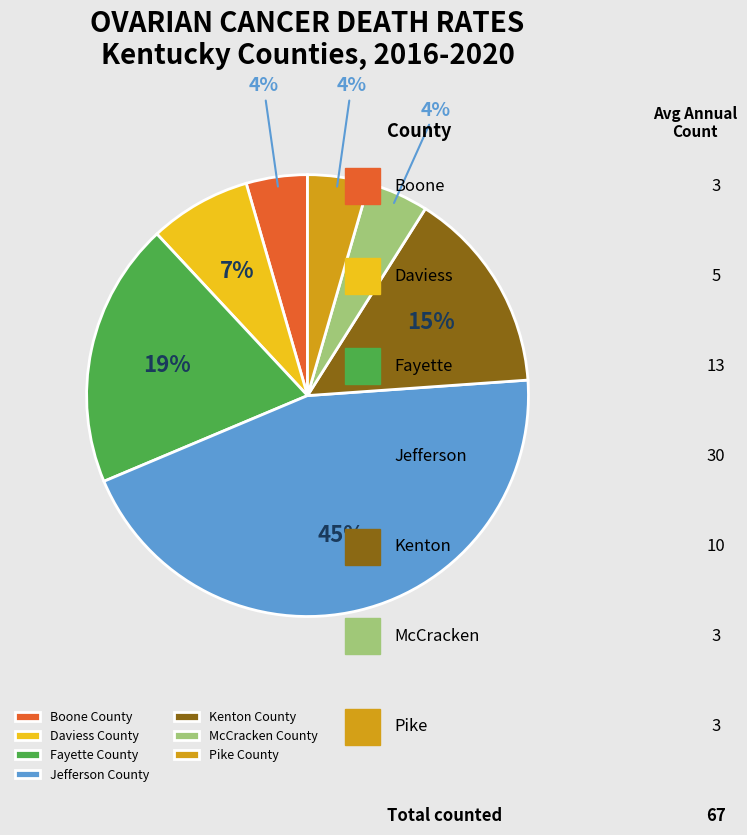

Is there a majority slice in this chart?

No